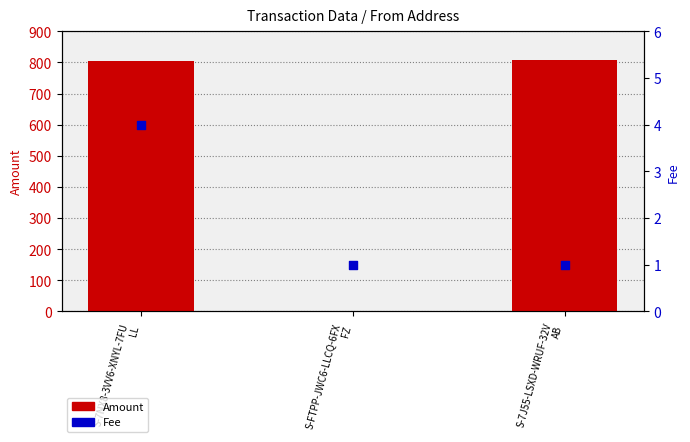

Which series reaches the minimum Y coordinate?

Amount